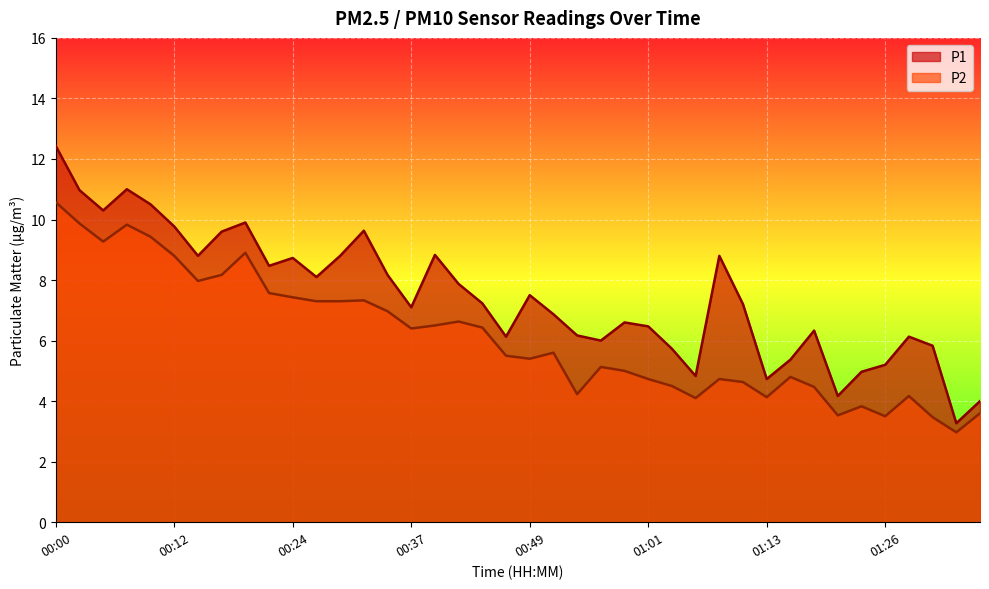

How many data points in P2 are less than 5?

16